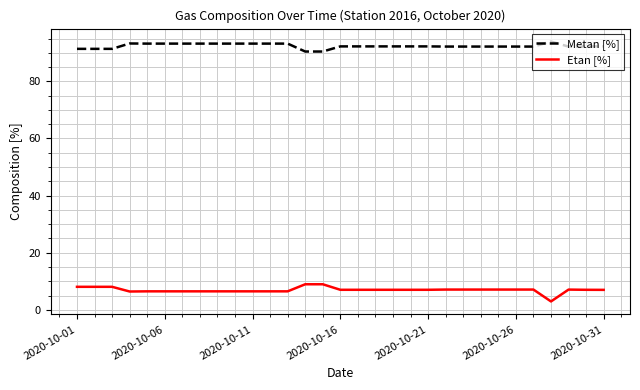

Which series has the largest total across all categories?

Metan [%]